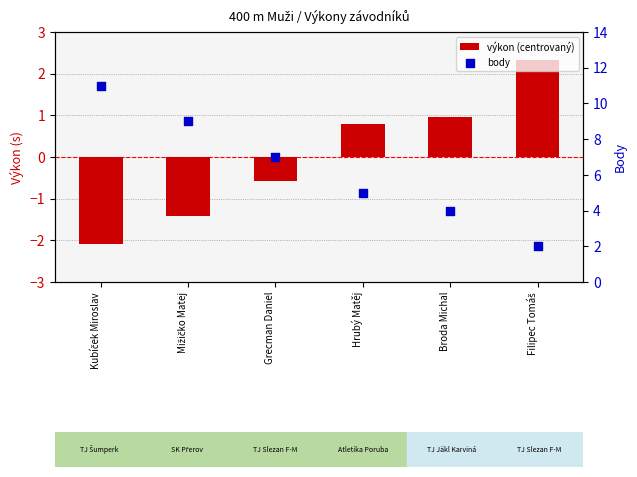

Which series has the largest total across all categories?

body